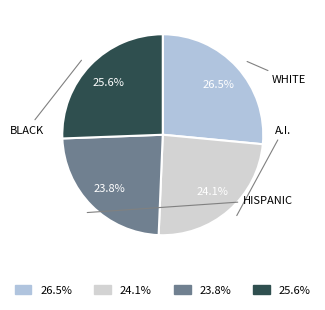

Is there a majority slice in this chart?

No